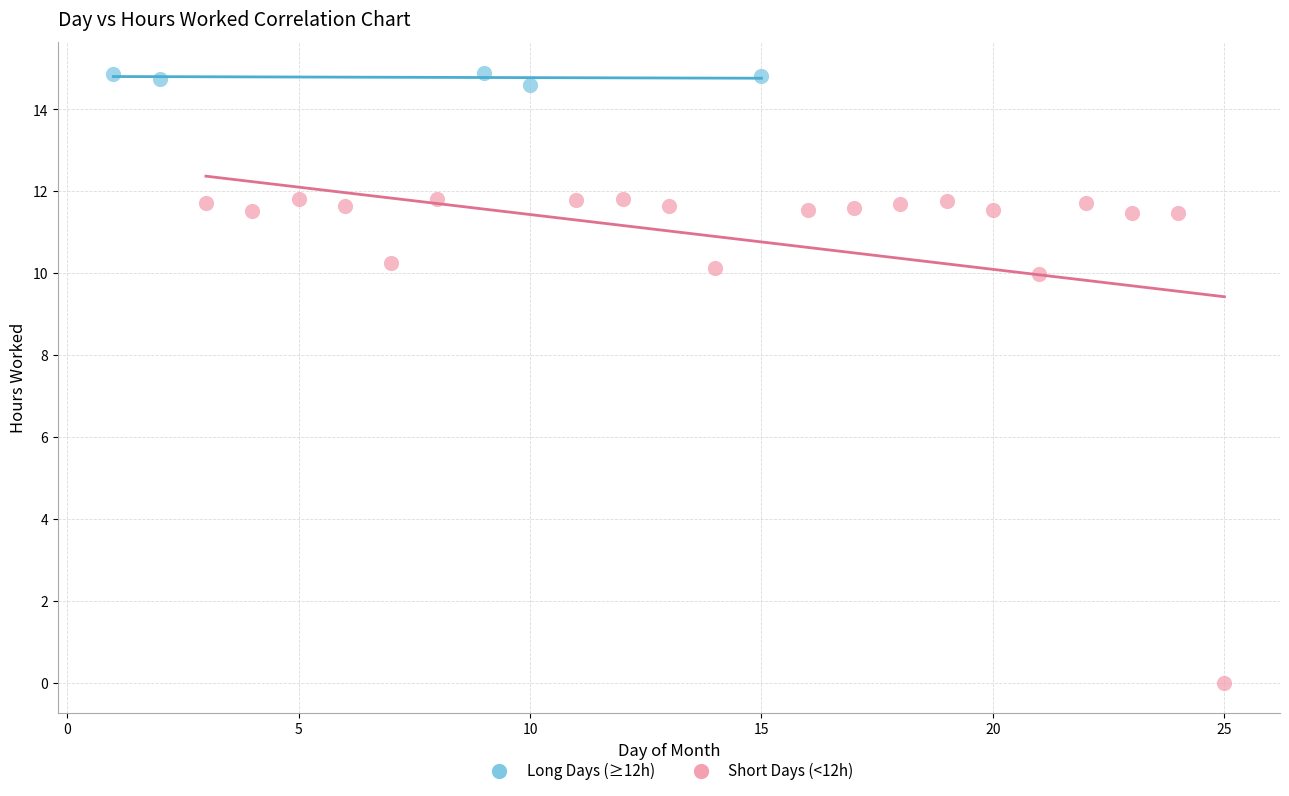

Which series reaches the maximum Y coordinate?

Long Days (≥12h)